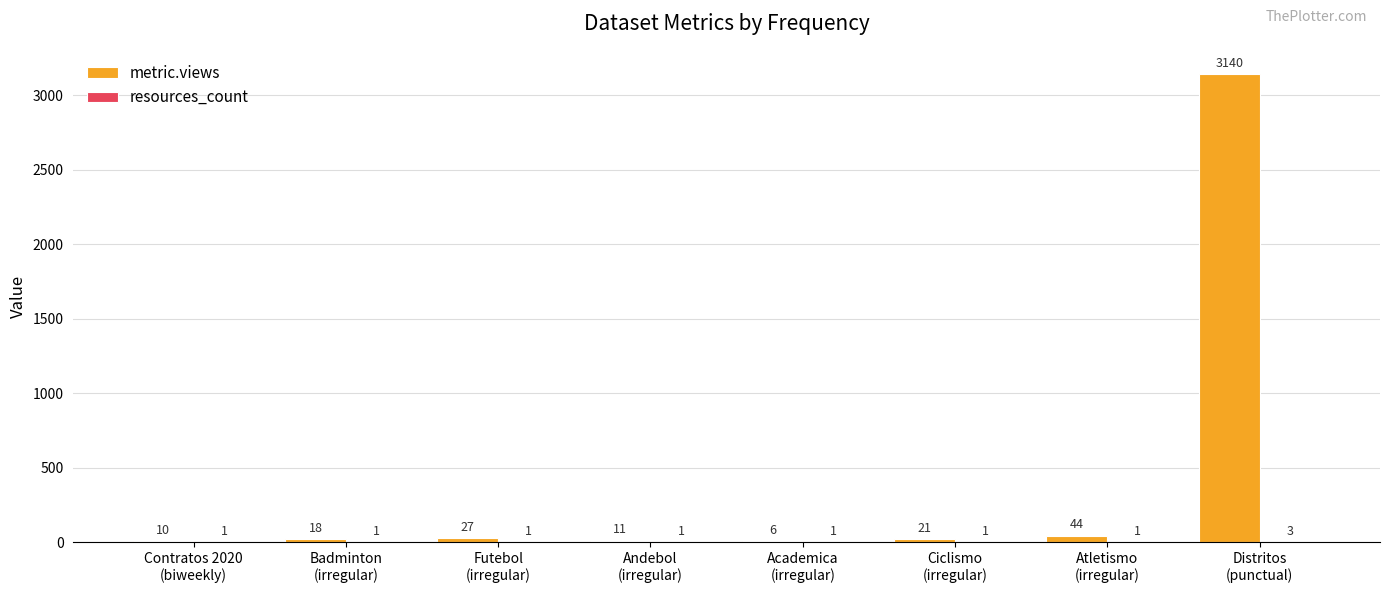

Count the number of data series in this chart.

2